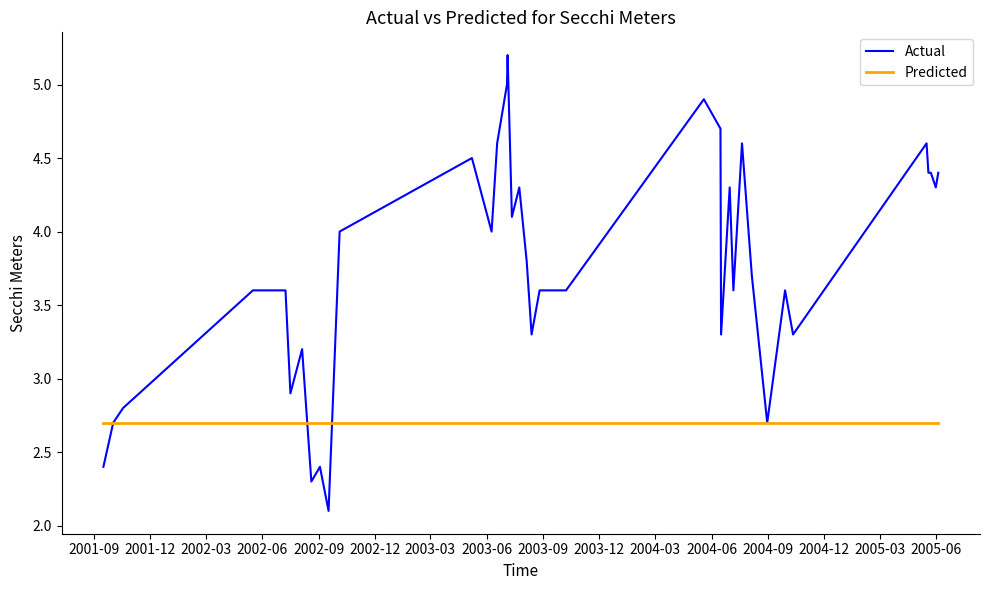

At how many categories does at least one series exceed 3?

31